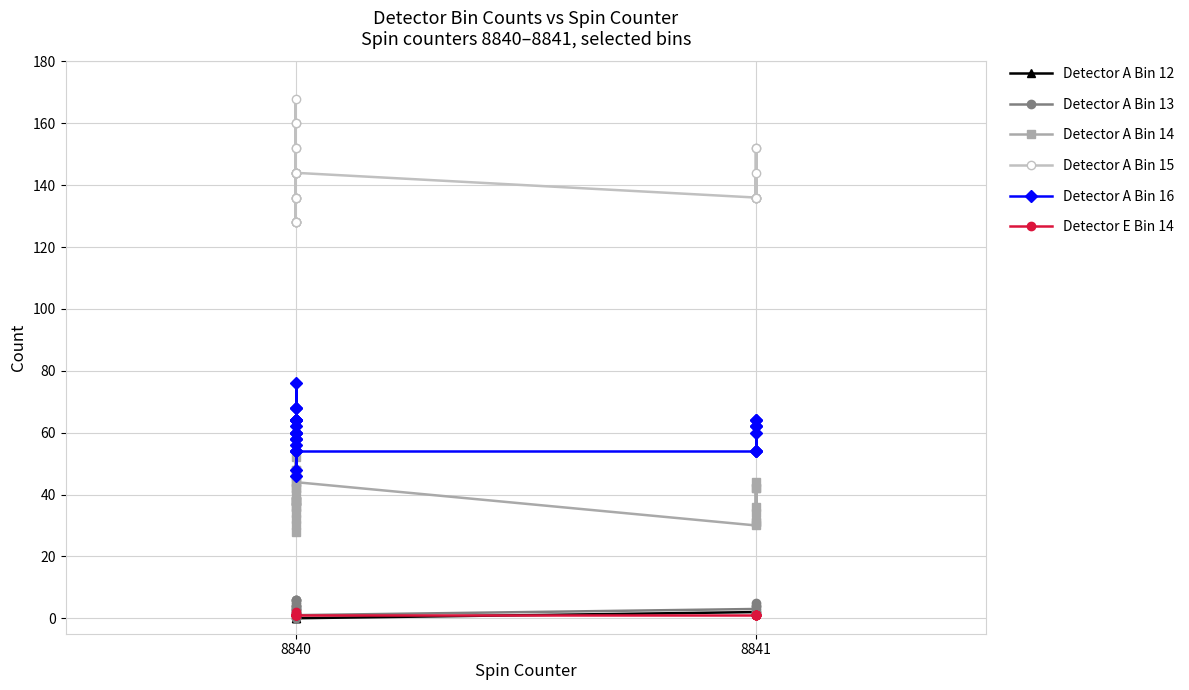

The value of Detector A Bin 13 at 8841 is 8. True or false?

False